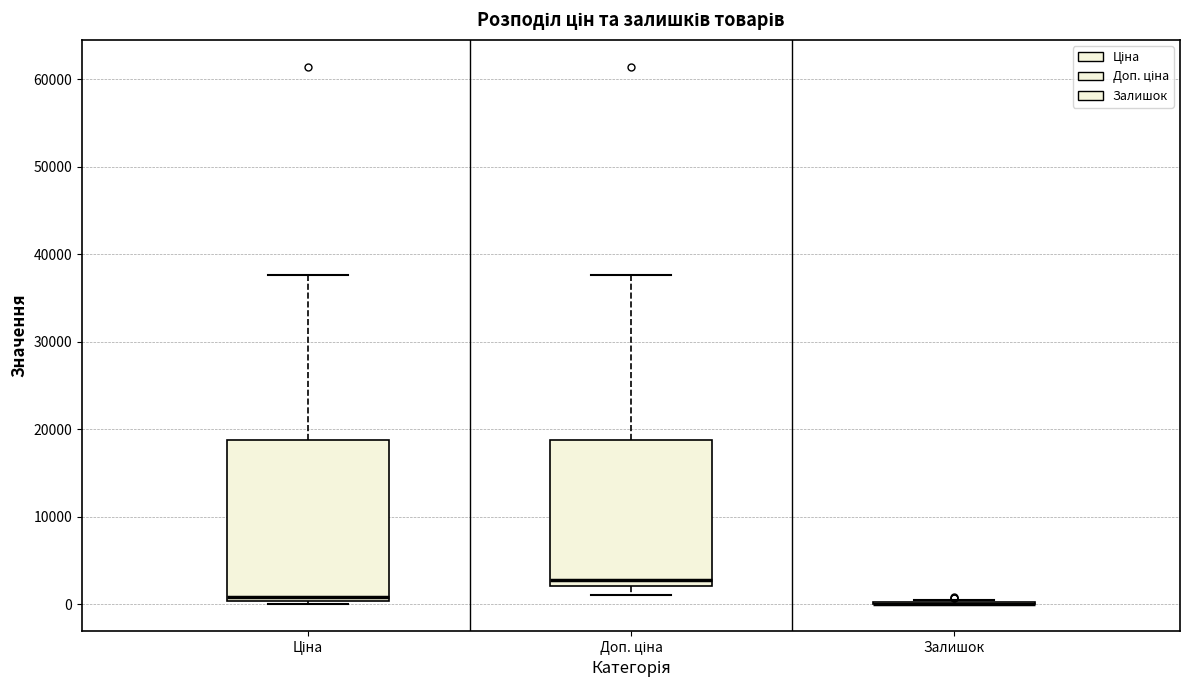

Where is the lower edge of the box for Доп. ціна on the y-axis? The values are not printed on the chart, so give them approximately, as read against the axis.

2000